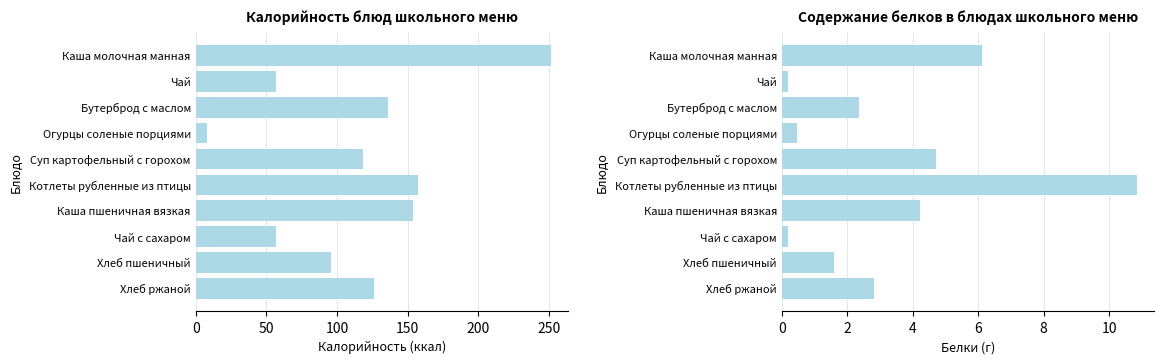

Reading left to right, what are all the values shown in this chart?

Калорийность: 251.0	57.0	136.0	8.0	118.0	157.0	154.0	57.0	96.0	126.0
Белки: 6.1	0.2	2.4	0.5	4.7	10.8	4.2	0.2	1.6	2.8